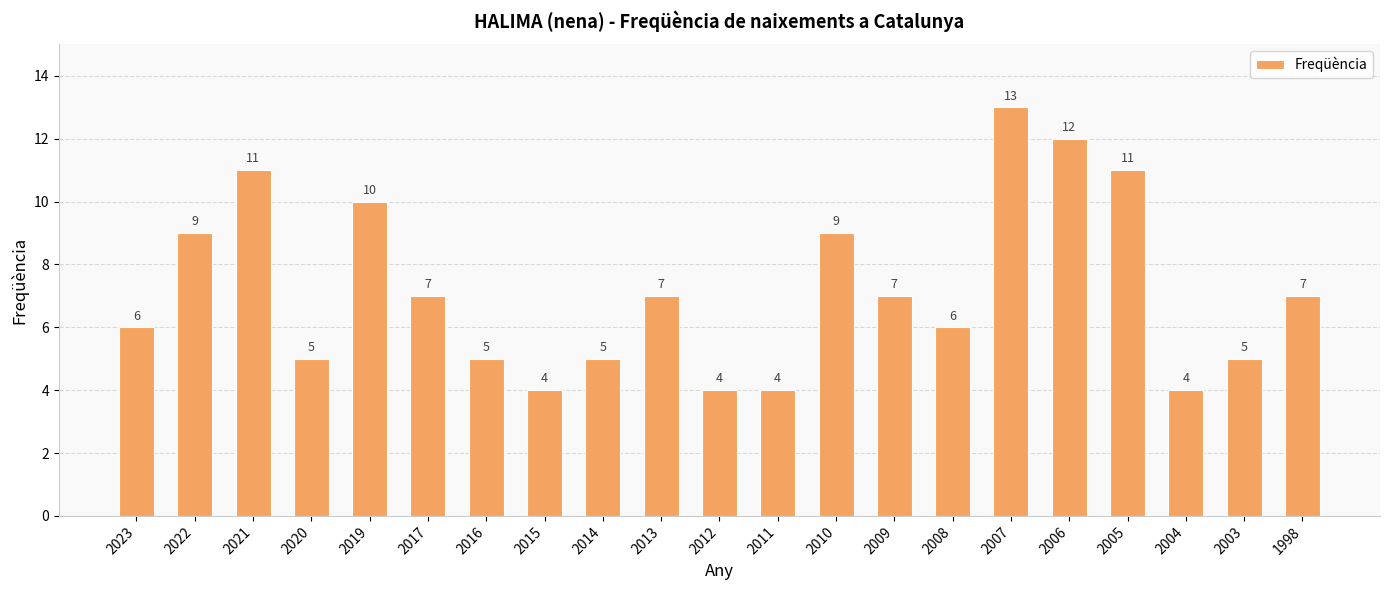

What is the value of the 18th bar from the left?

11